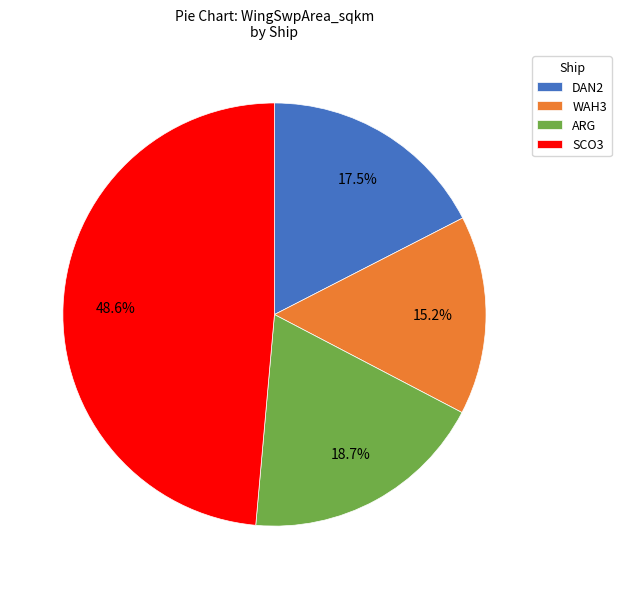

Is SCO3 the majority of the pie?

No